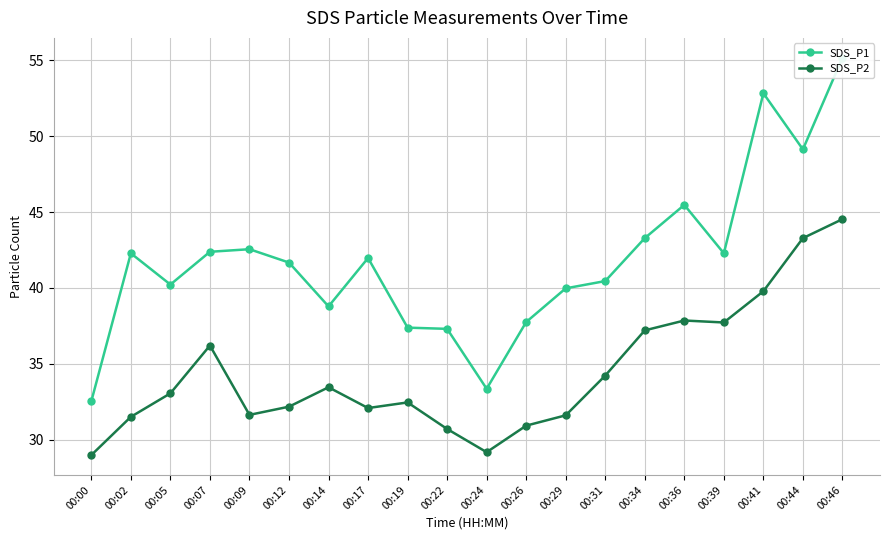

True or false: SDS_P2 and SDS_P1 cross at least once.

False